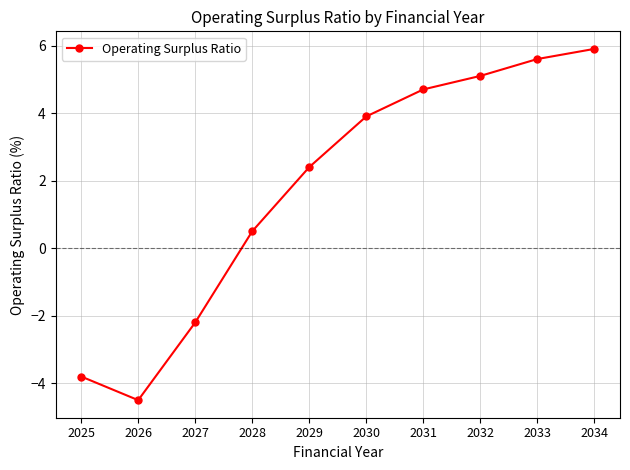

True or false: there are more than 1 points higher than both neighbors.

False